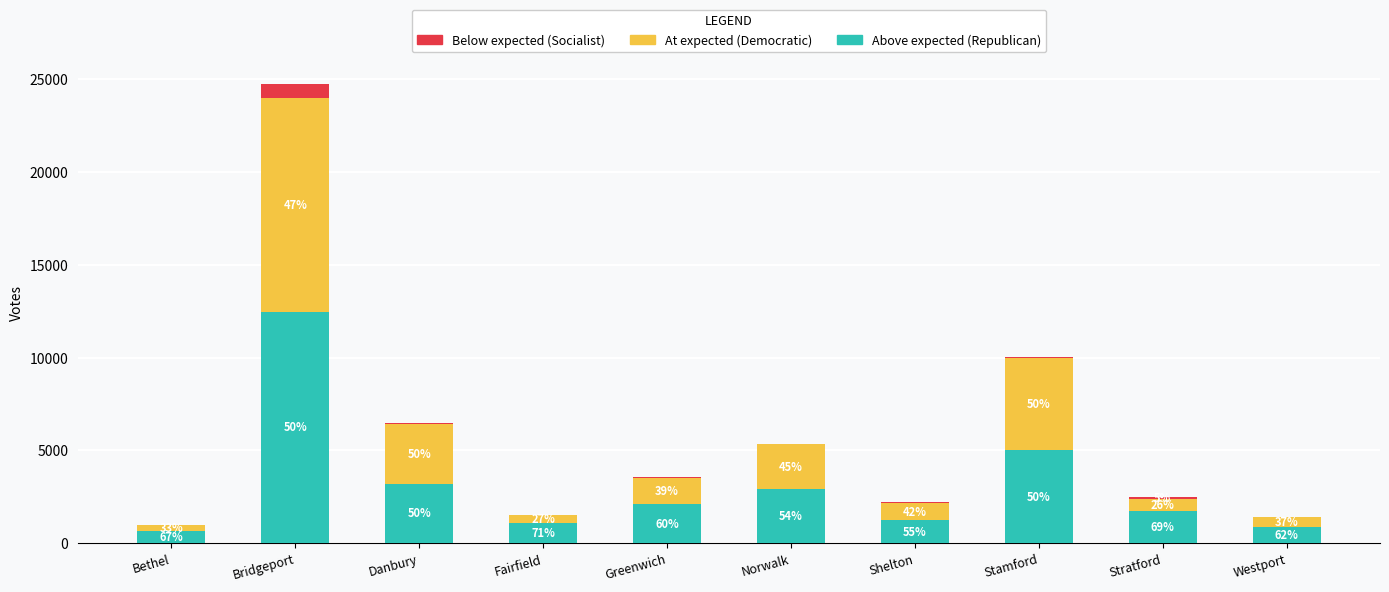

Does the chart contain stacked bars?

Yes